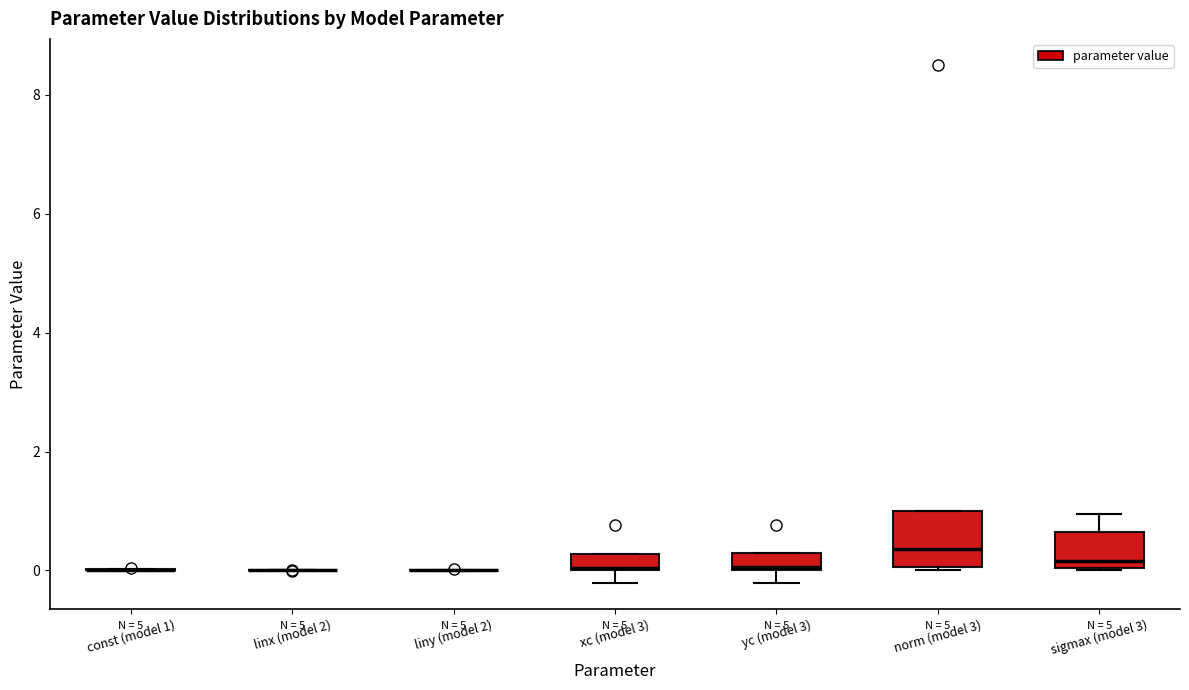

Comparing the boxes themselves (not the whiskers), which one is the tallest?

norm (model 3)